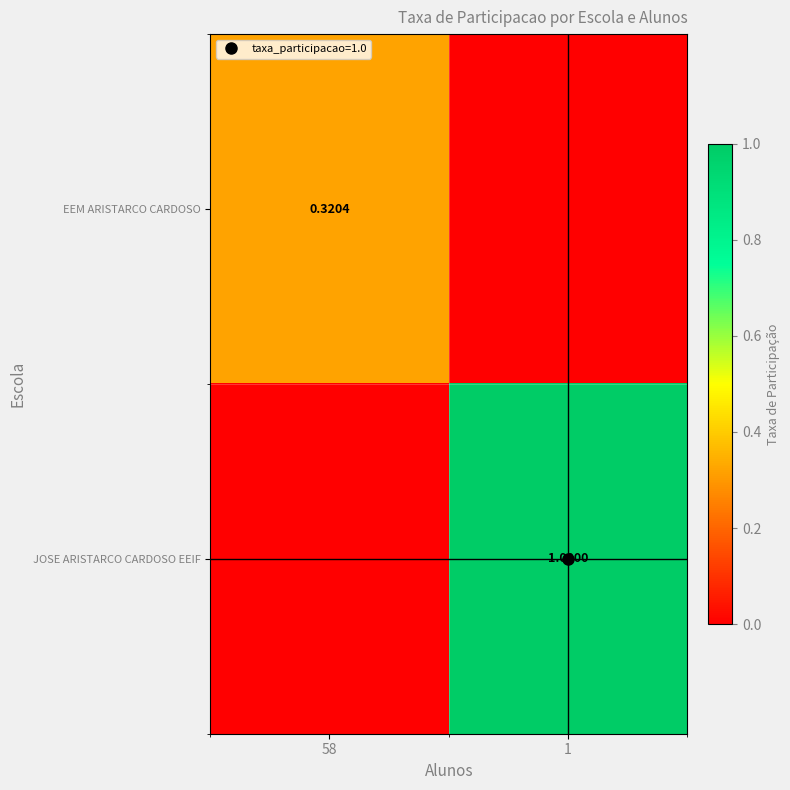

What is the highest value of the EEM ARISTARCO CARDOSO series?

0.3